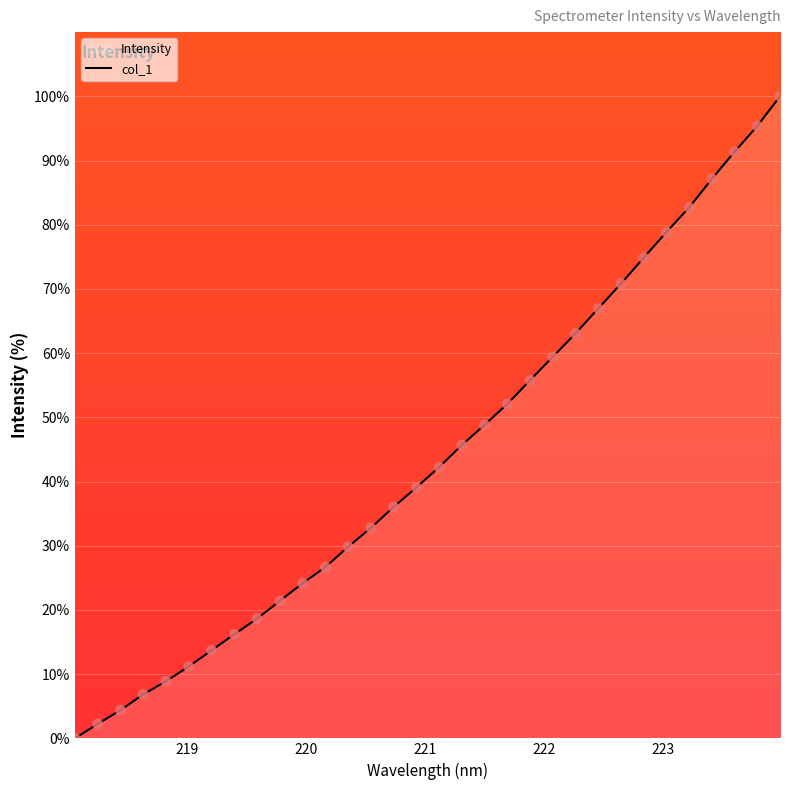

What is the difference between the maximum and minimum values?

100.0